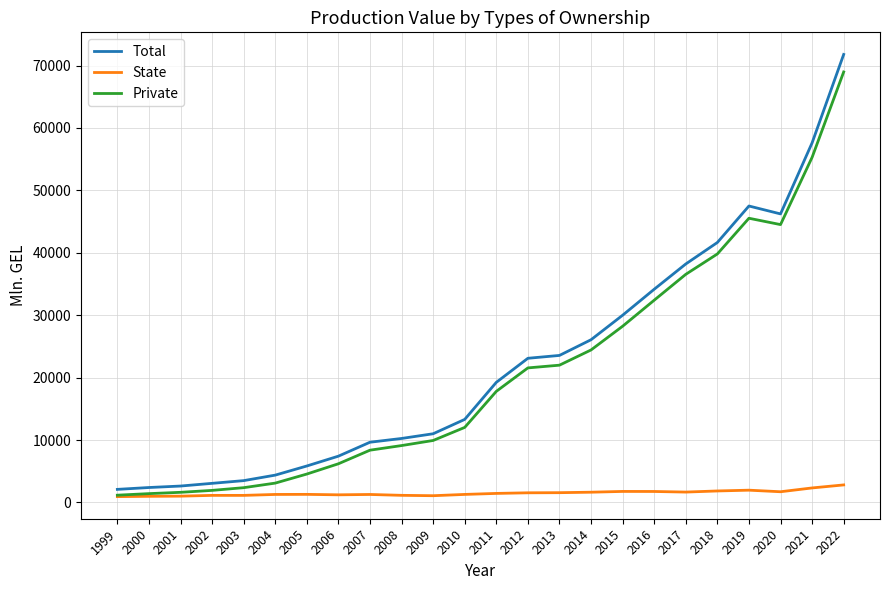

True or false: Total and Private intersect in this chart.

False